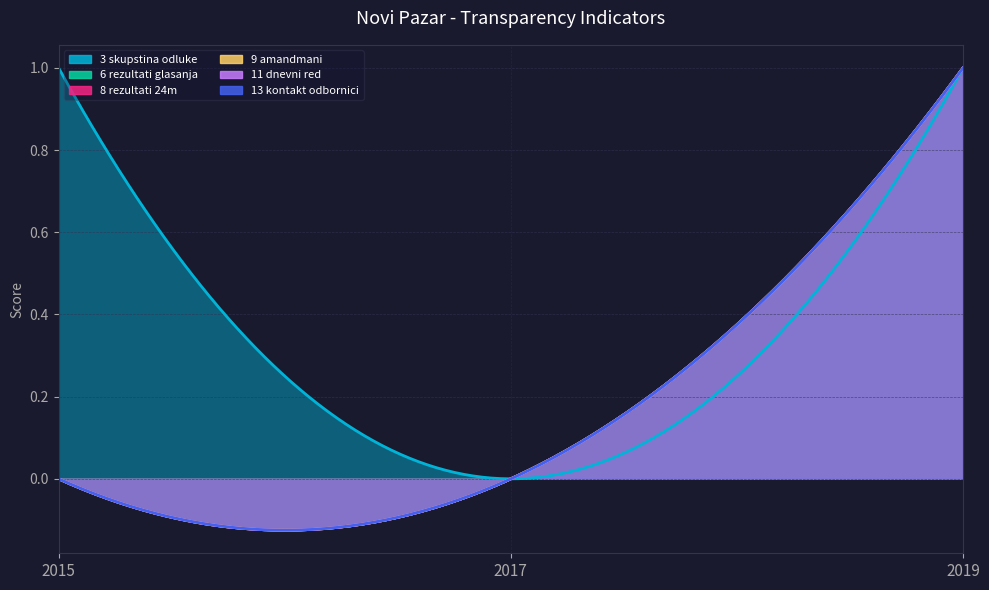

Rank the series at 2015 from lowest to highest value.

6 Da li su na sajtu objavljeni rezultati glasanja, 8 Da li su na sajtu objavljeni rezultati glasanja 24m, 9 Da li su na sajtu objavljeni amandmani, 11 Da li je na sajtu objavljen dnevni red, 13 Da li na sajtu postoje podaci o kontaktu, 3 Da li su odluke koje je usvajala skupstina